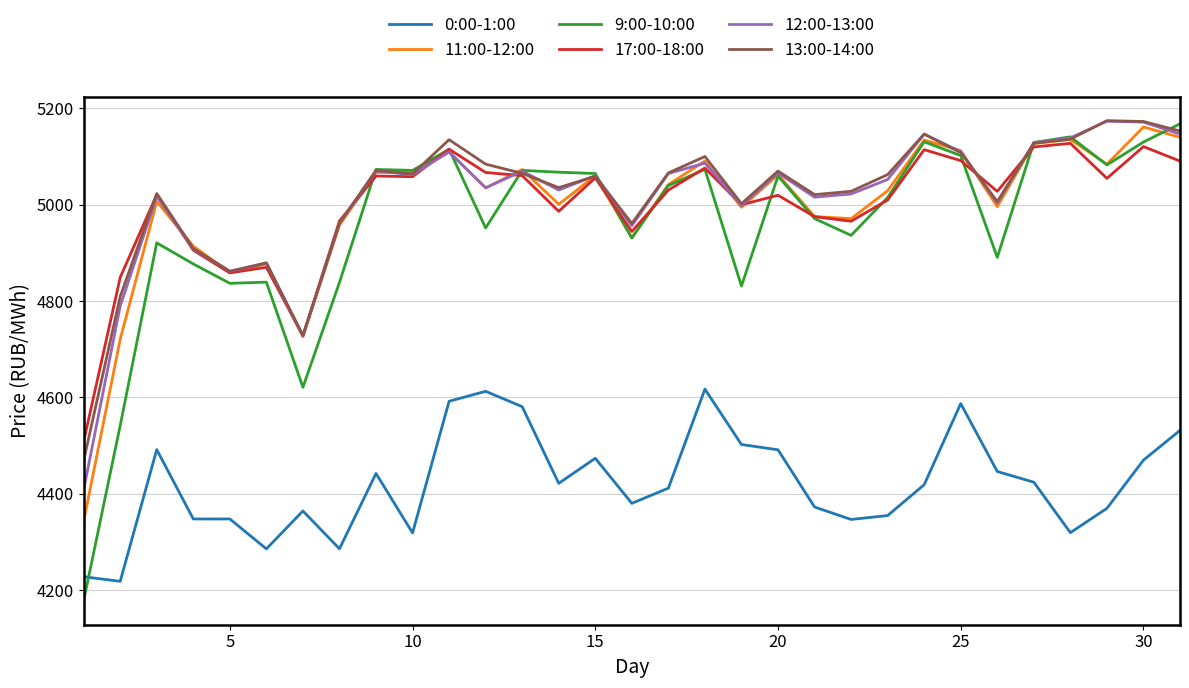

How many lines are shown in the chart?

6